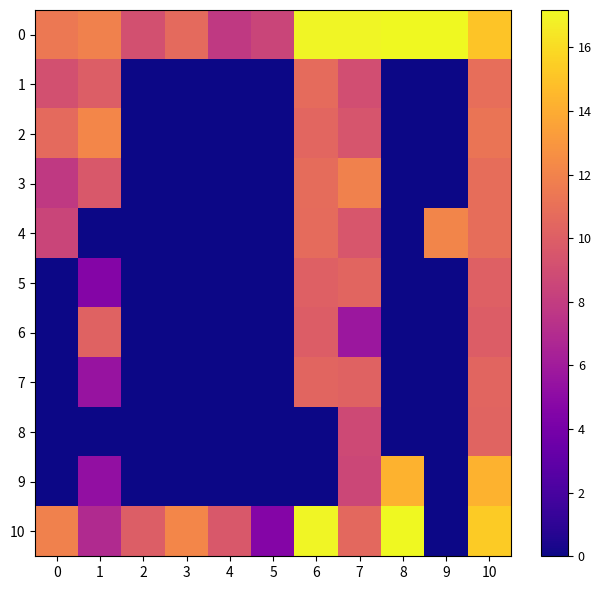

How many distinct data groups are displayed?

11